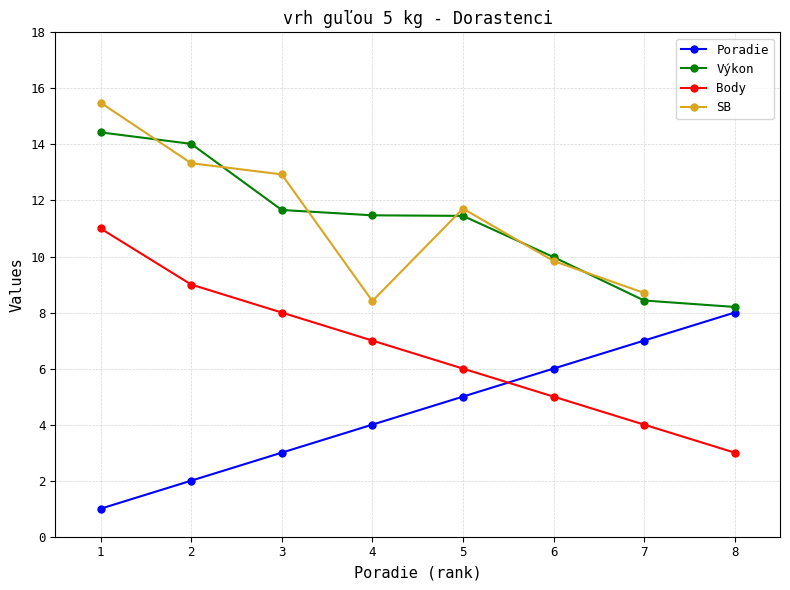

How many values are between 3 and 7?

5